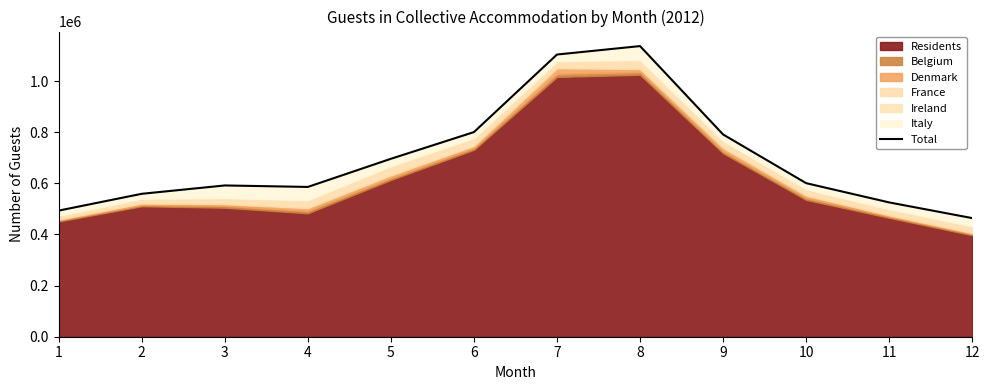

How many data points are above 600771?

5